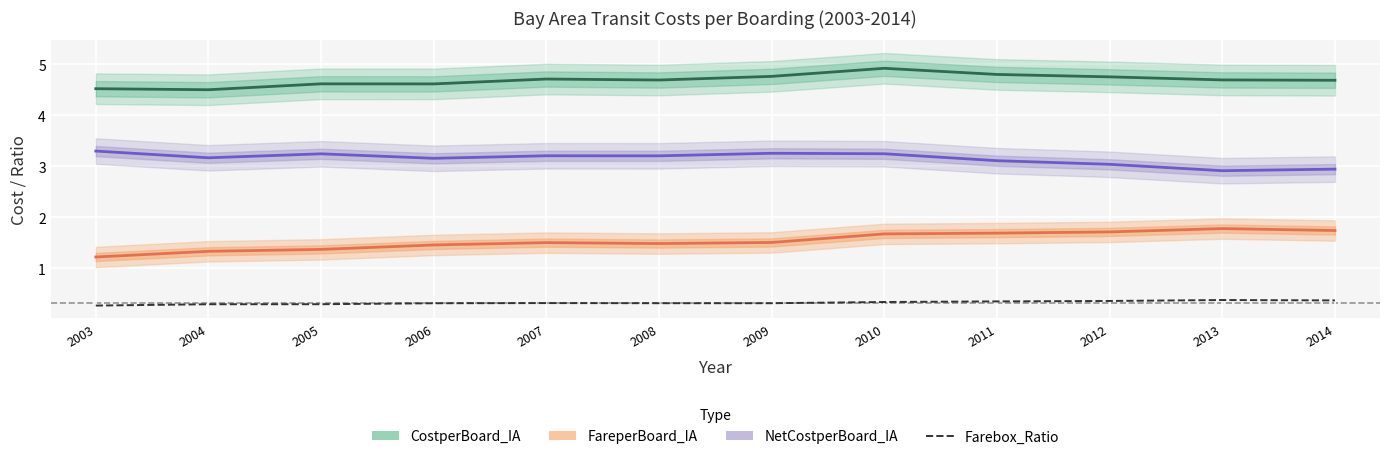

Does the chart display data point markers on the line(s)?

No